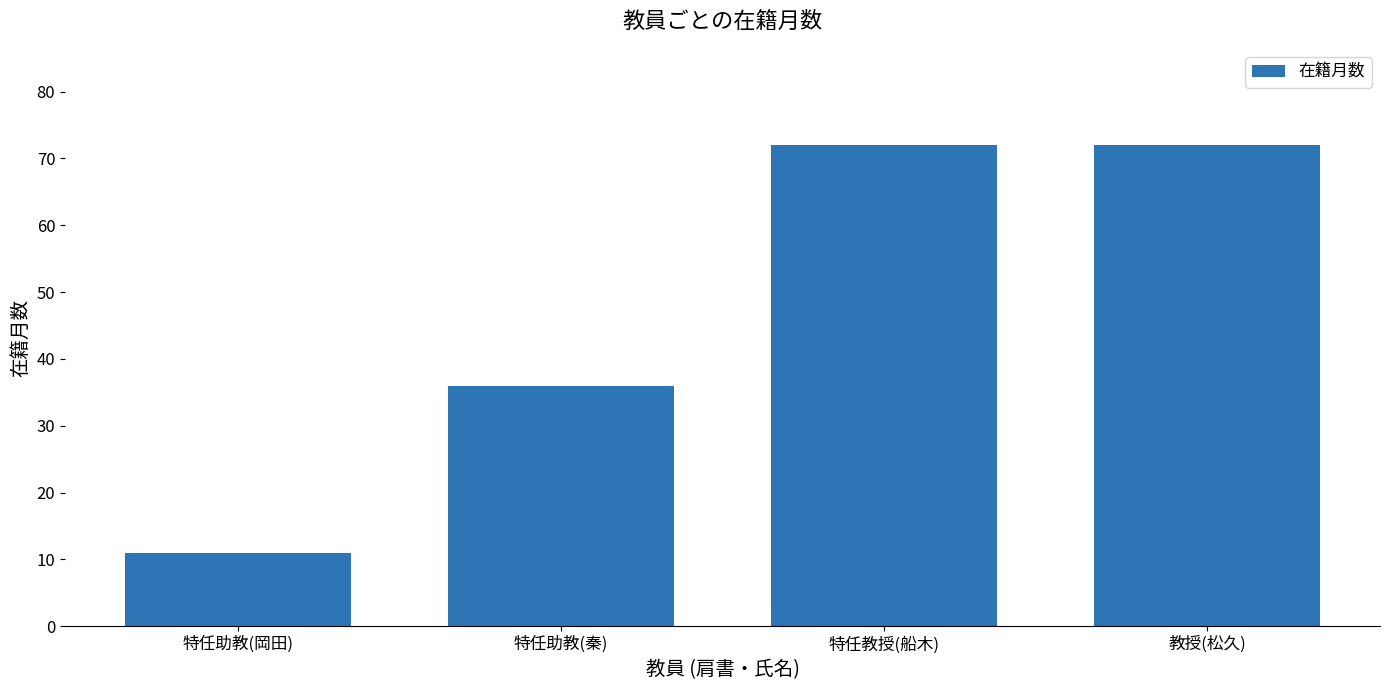

What is the label of the 1st bar from the left?

特任助教(岡田)